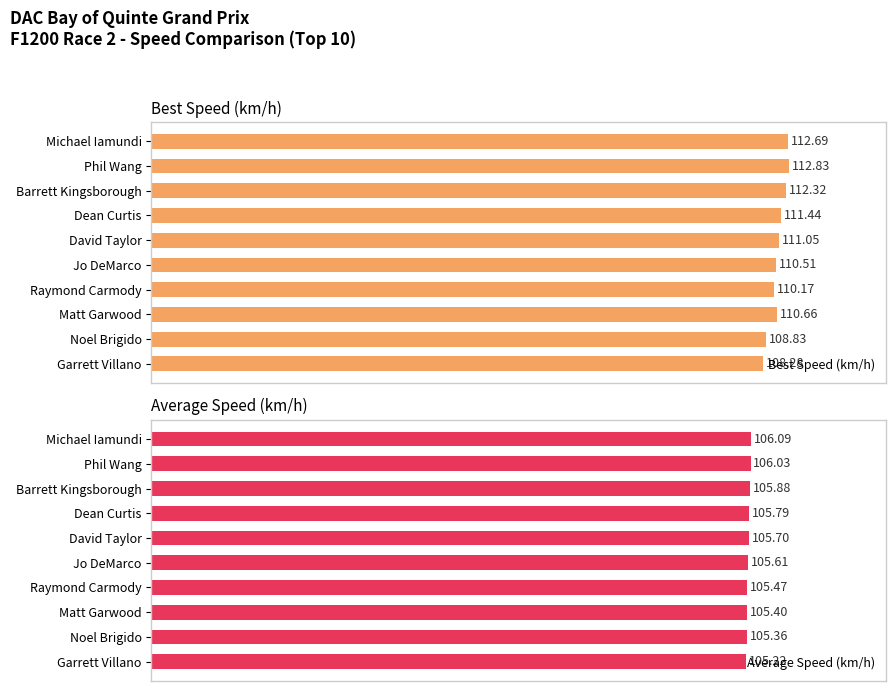

Where is Average Speed (km/h) nearest to the value 105?

Garrett Villano